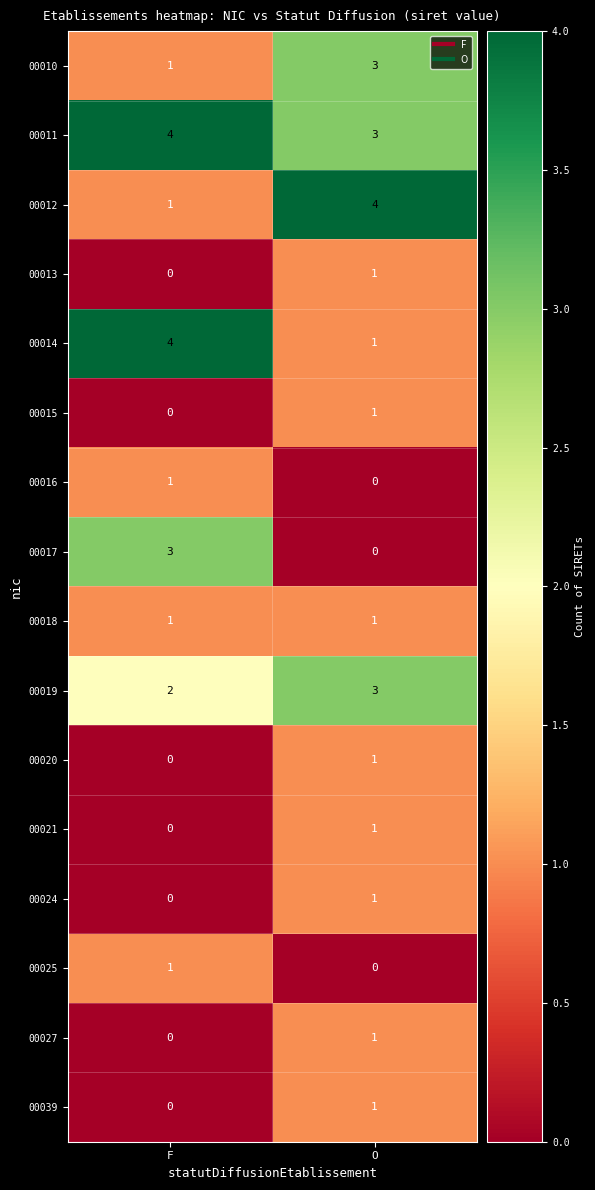

Is it true that 00011 equals 1 at O?

False